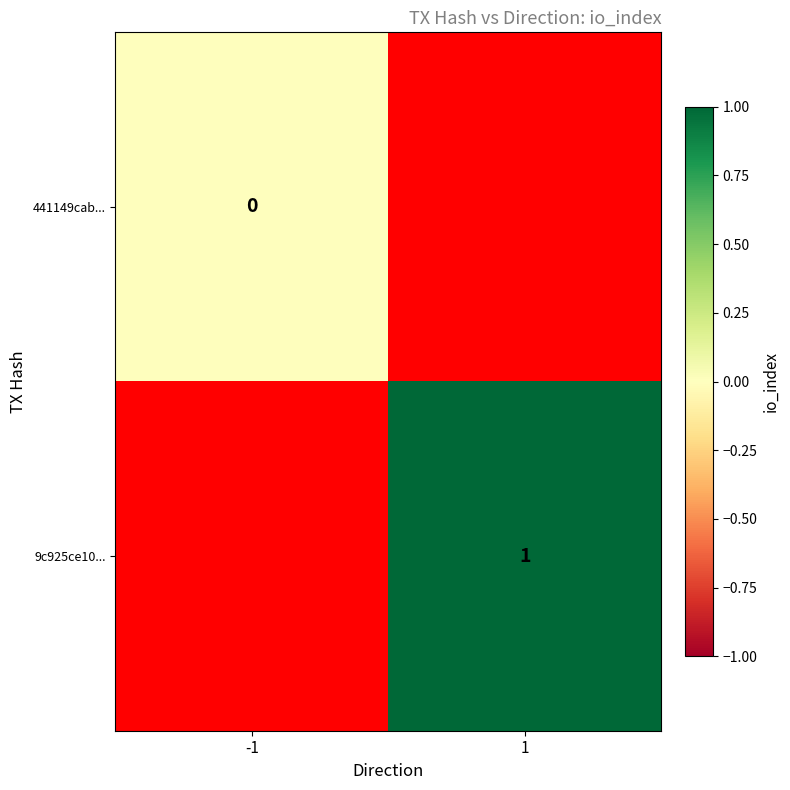

The 9c925ce10... series shows 1 at 1. True or false?

True